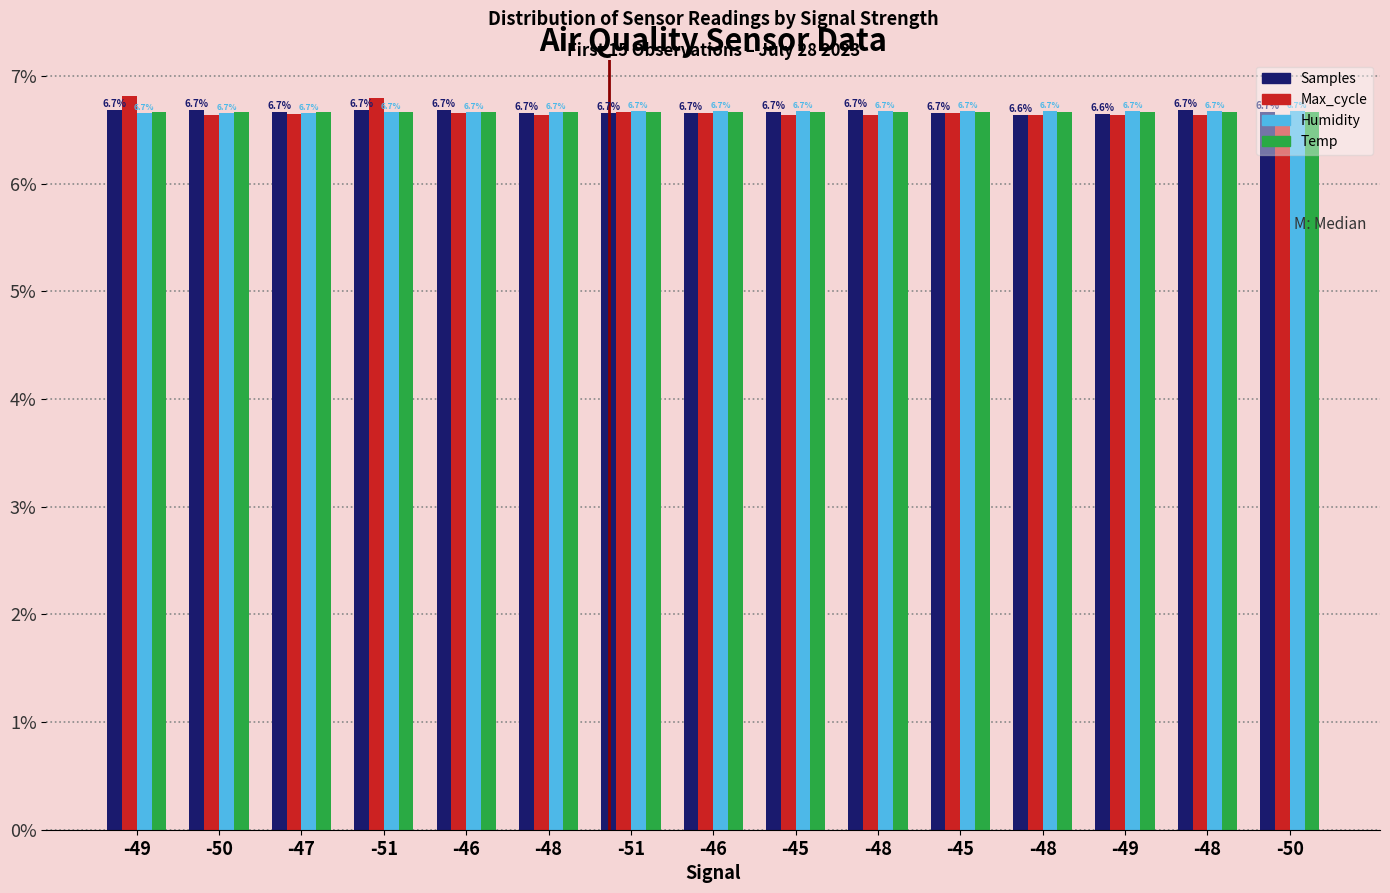

What is the minimum value shown in the chart?

6.6